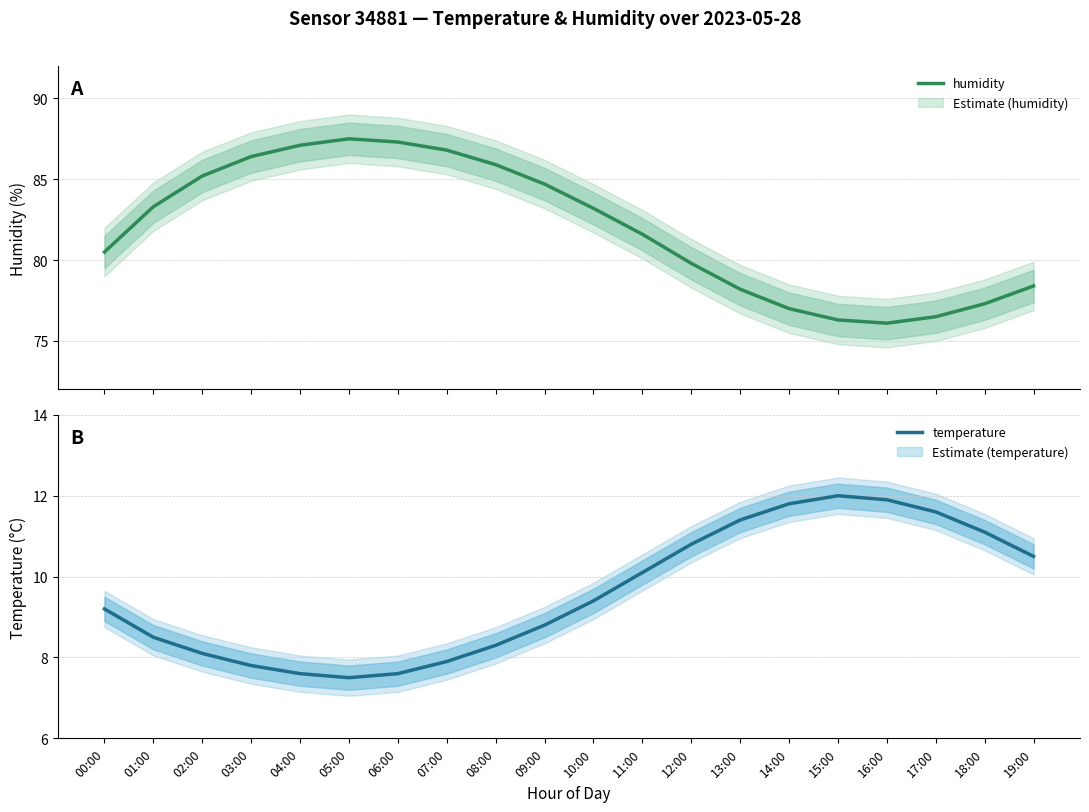

What is the total value across all series at 13:00?

89.6